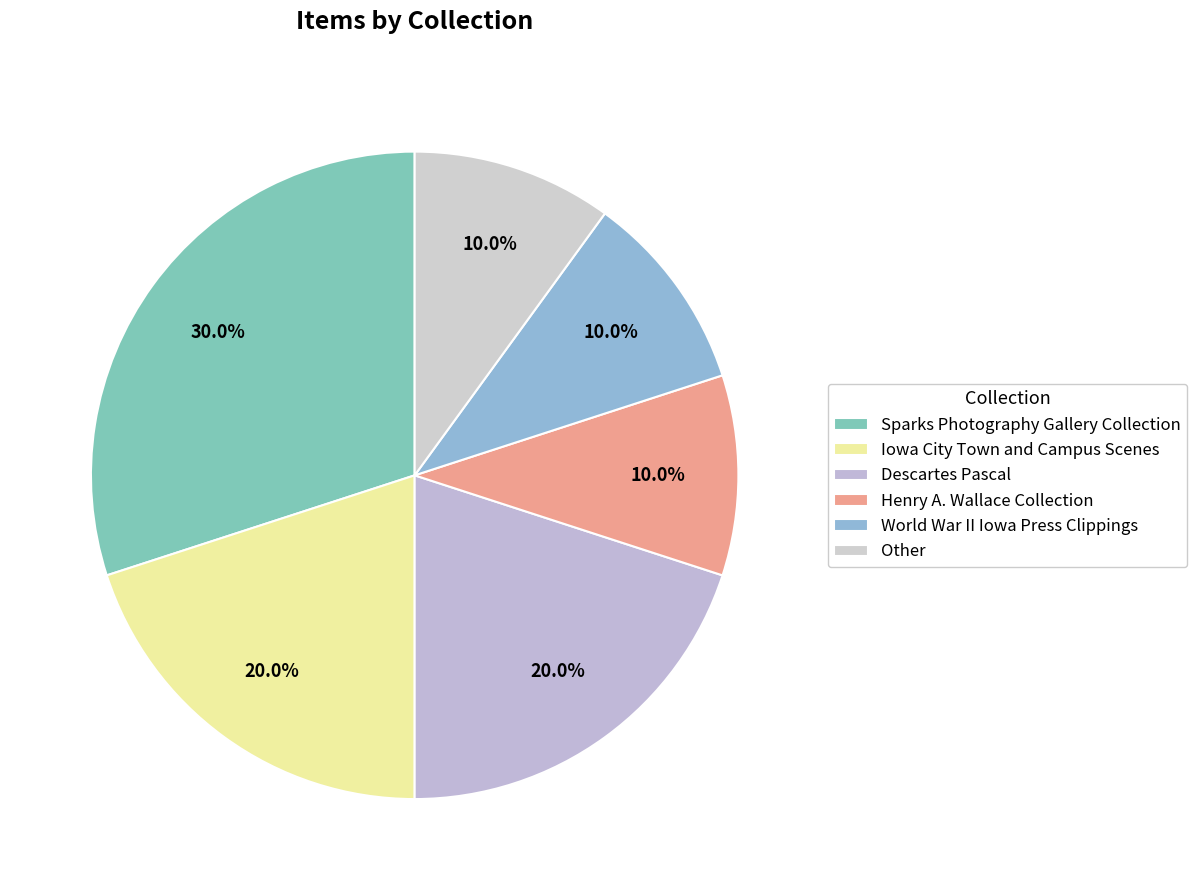

To the nearest percent, what percentage of the pie is Iowa City Town and Campus Scenes?

20%